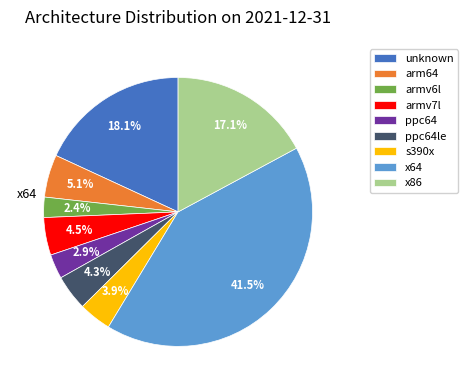

Count the number of slices in the pie.

9